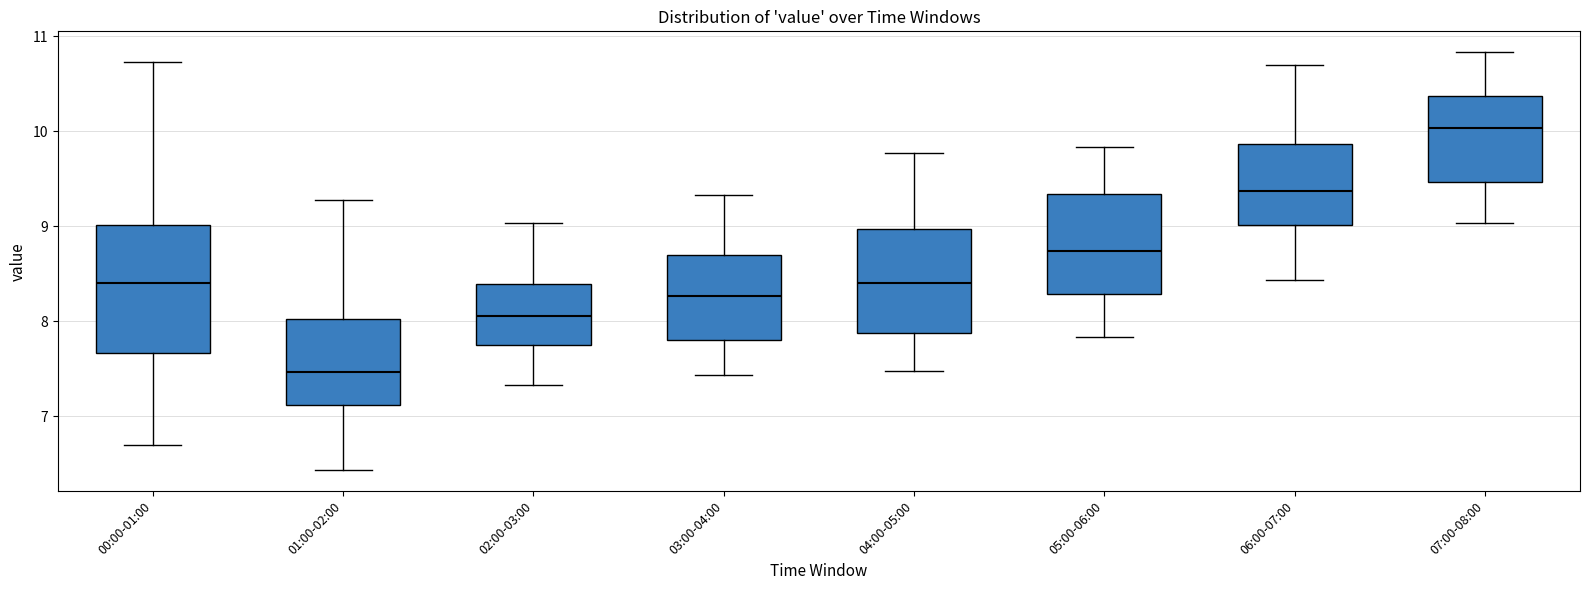

Where does the upper whisker of the box for 01:00-02:00 end on the y-axis? The values are not printed on the chart, so give them approximately, as read against the axis.

9.3